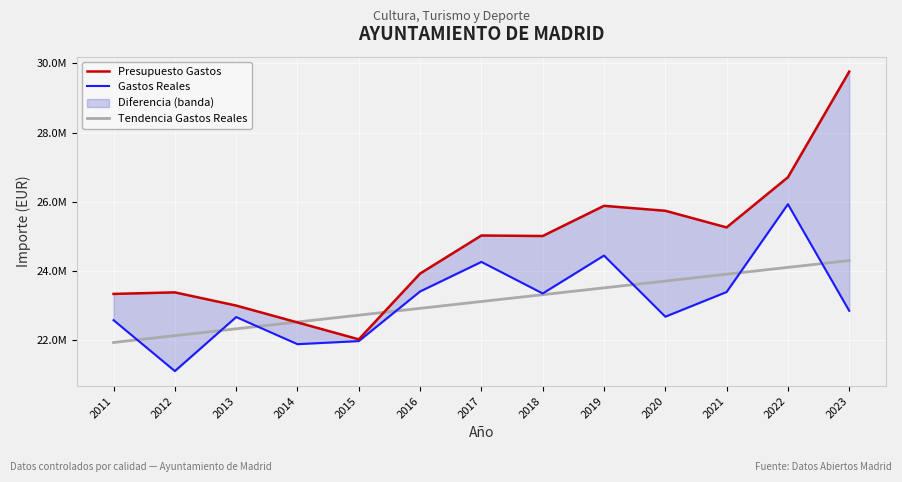

What is the value of the Tendencia Gastos Reales point at the 11th from the left?

23913703.2